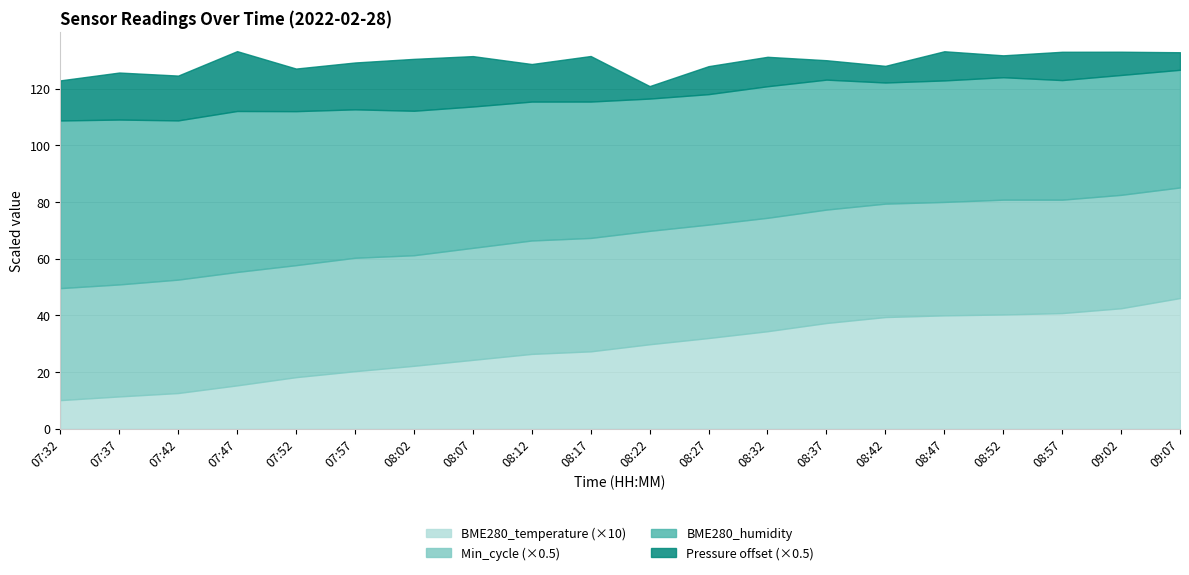

The value of BME280_temperature (×10) at 08:42 is 39.4. True or false?

True